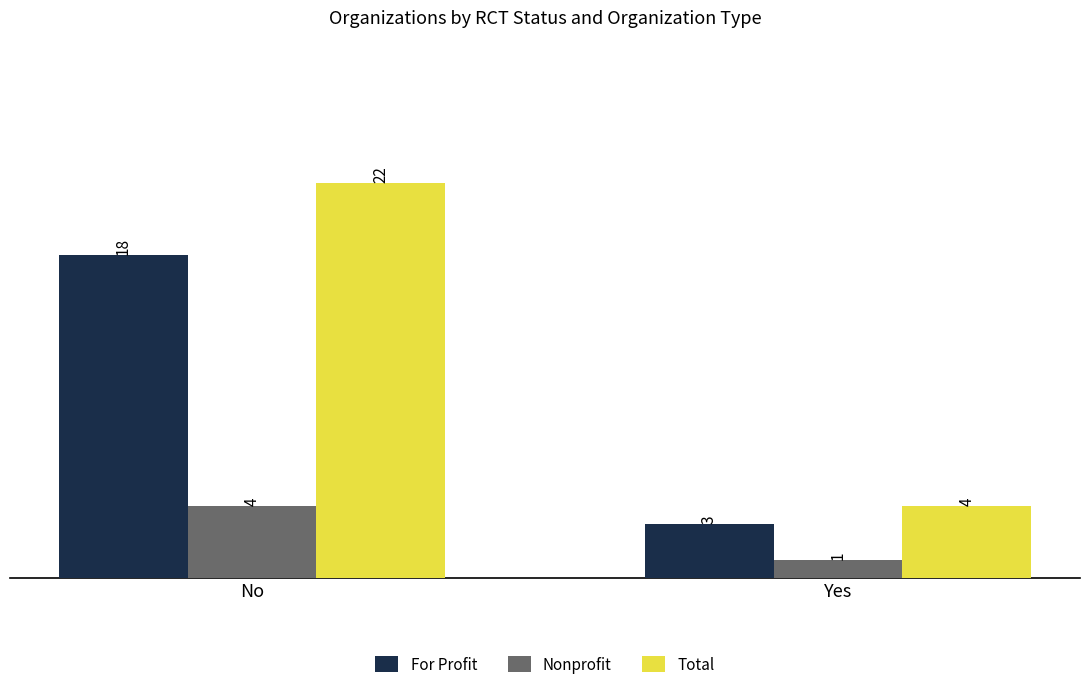

At which label is Nonprofit closest to 2?

Yes